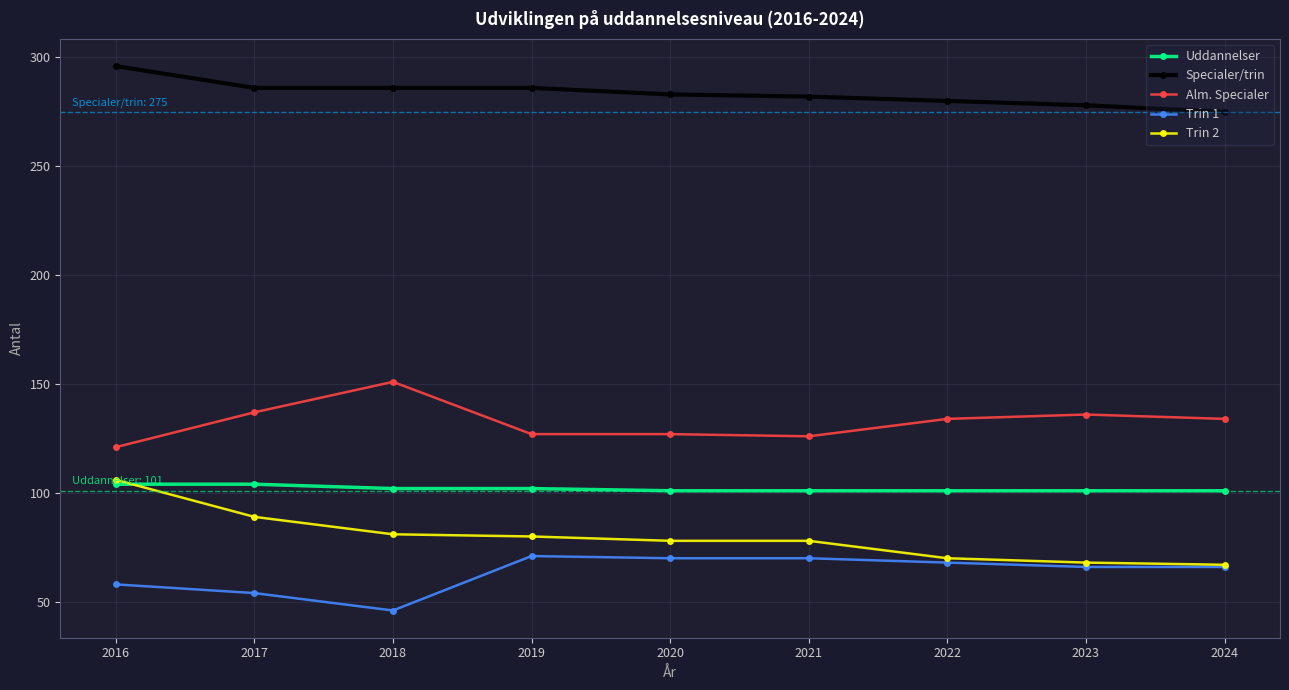

What is the average value of the Specialer/trin series?

284